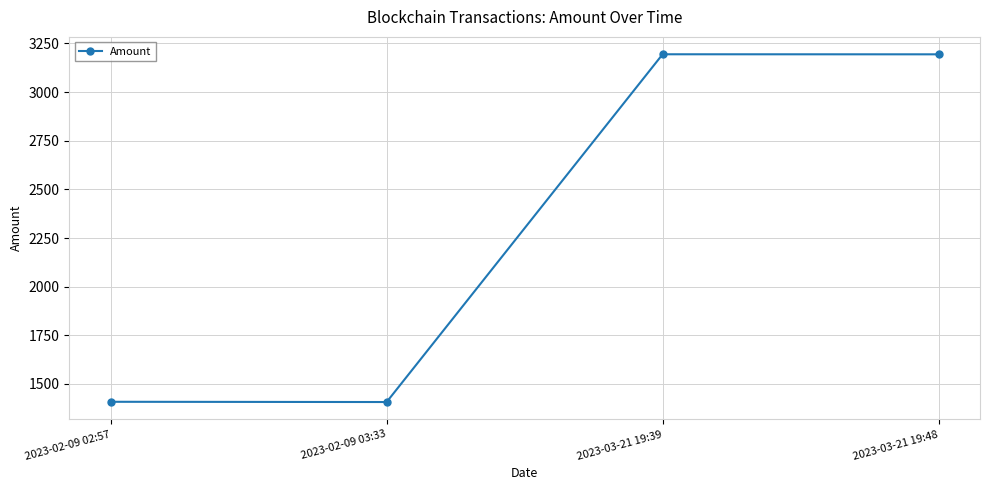

What is the change in value from 2023-02-09 03:33 to 2023-03-21 19:39?

+1787.2